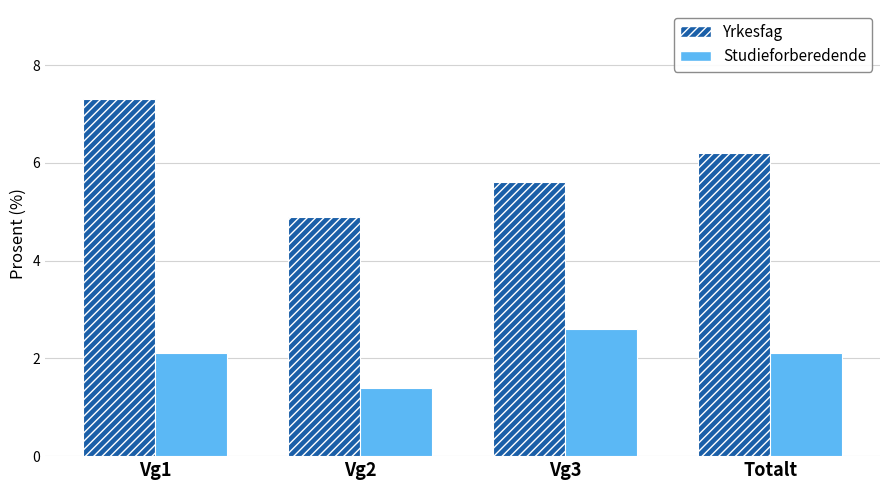

Where is Yrkesfag nearest to the value 6?

Totalt